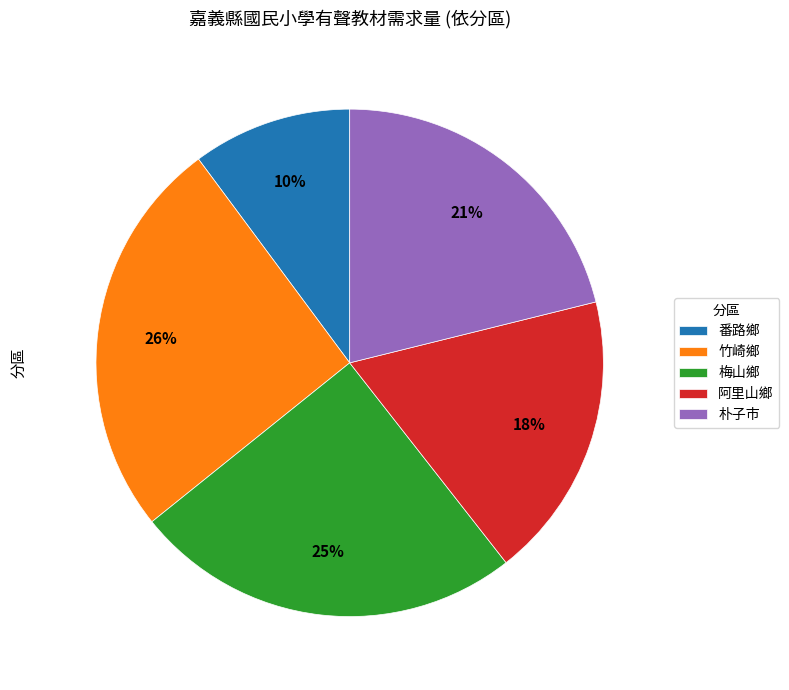

Rank the categories by value from lowest to highest.

番路鄉, 阿里山鄉, 朴子市, 梅山鄉, 竹崎鄉